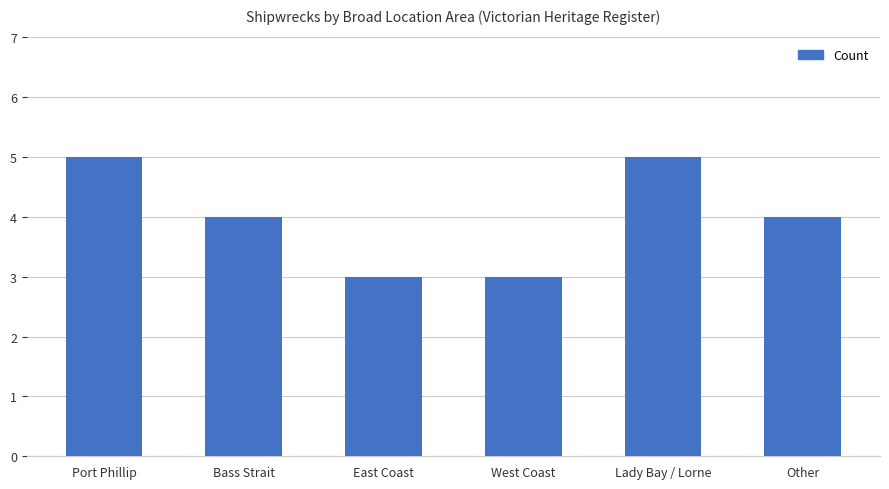

How many series are shown in this chart?

1